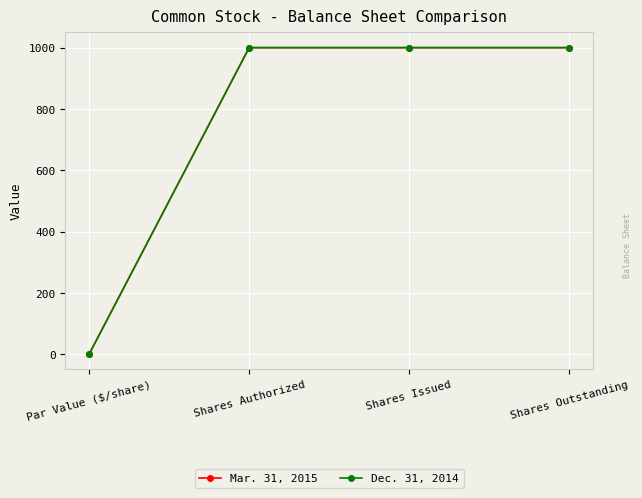

True or false: Dec. 31, 2014 has a value of 272 at Shares Issued.

False